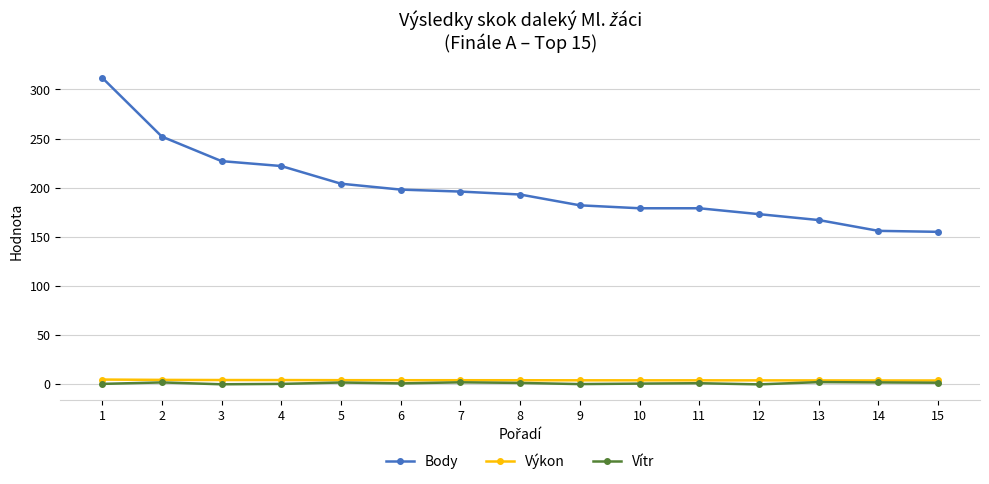

True or false: Body has a value of 193.0 at 8.

True